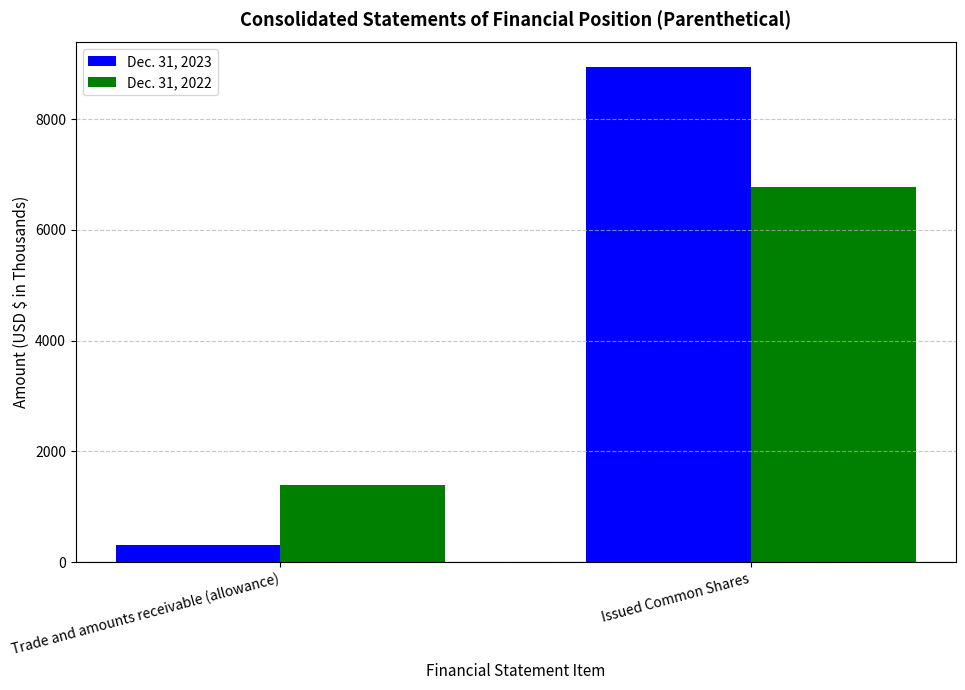

What is the lowest value of the Dec. 31, 2023 series?

315